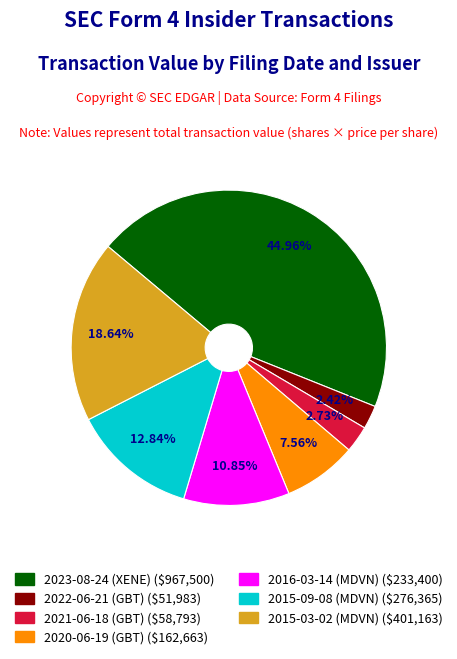

Is 2016-03-14 (MDVN) the majority of the pie?

No